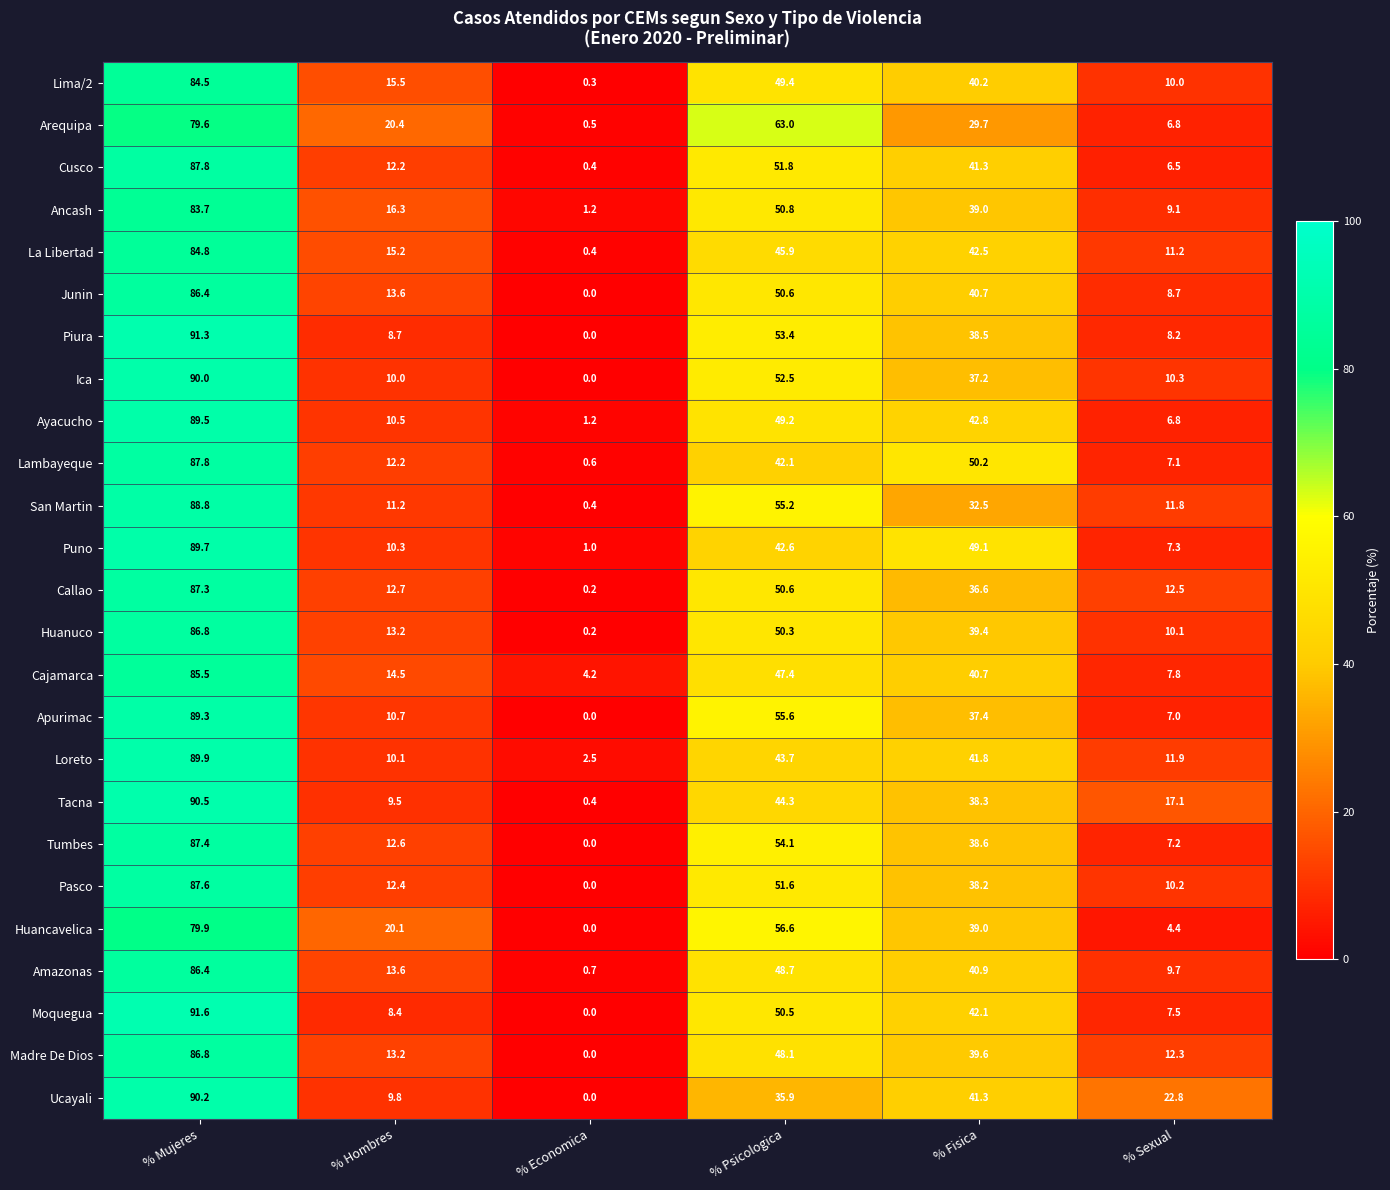

Which series has the widest spread of values?

Moquegua